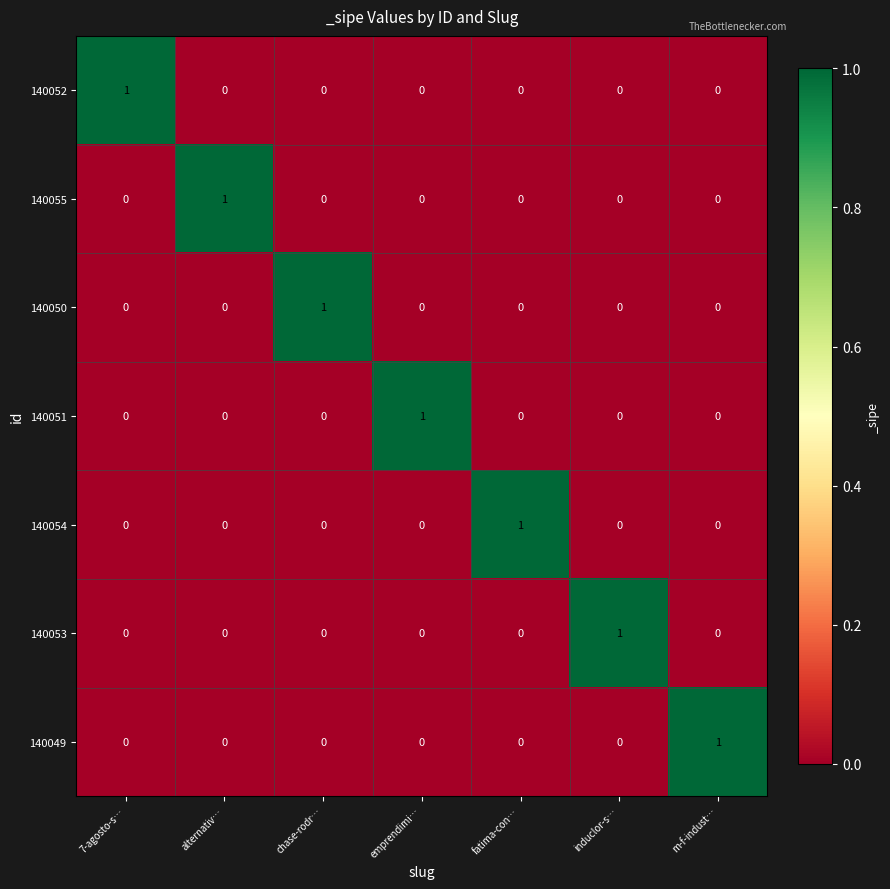

Is it true that 140050 equals 0 at fatima-con…?

True